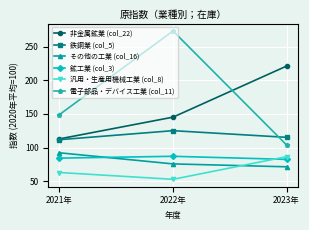

How many lines are shown in the chart?

6